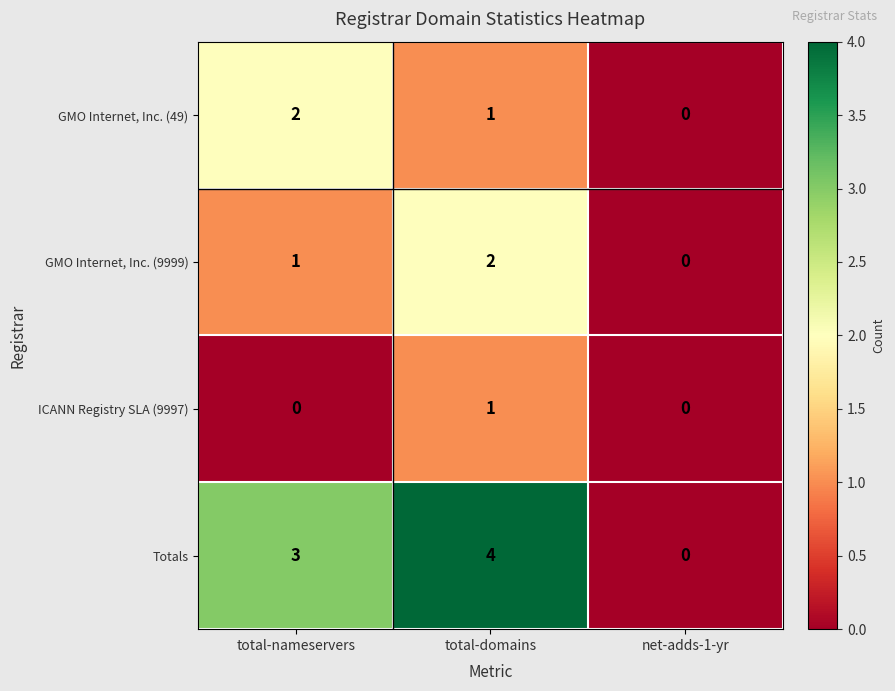

Reading left to right, extract all data points from this chart.

GMO Internet, Inc. (49): total-nameservers=2	total-domains=1	net-adds-1-yr=0
GMO Internet, Inc. (9999): total-nameservers=1	total-domains=2	net-adds-1-yr=0
ICANN Registry SLA (9997): total-nameservers=0	total-domains=1	net-adds-1-yr=0
Totals: total-nameservers=3	total-domains=4	net-adds-1-yr=0